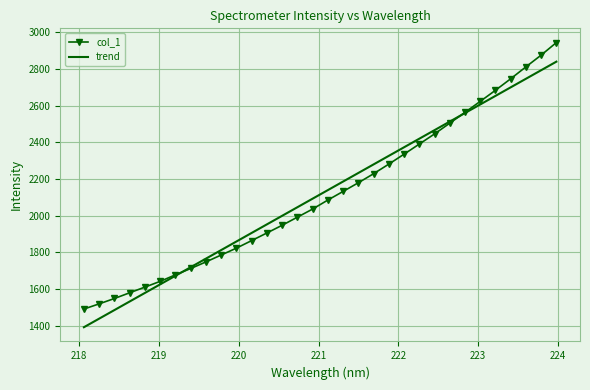

What is the lowest value of the trend series?

1390.6